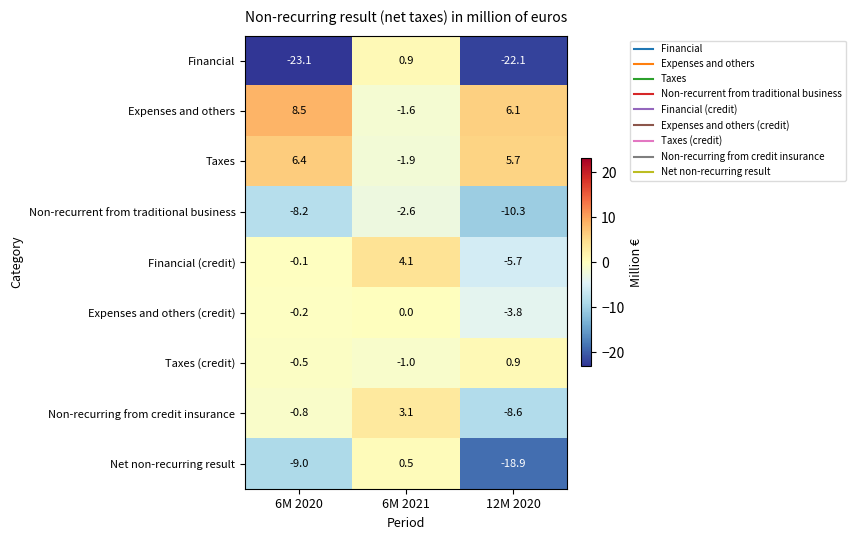

How many data points in Expenses and others (credit) are less than 0?

2